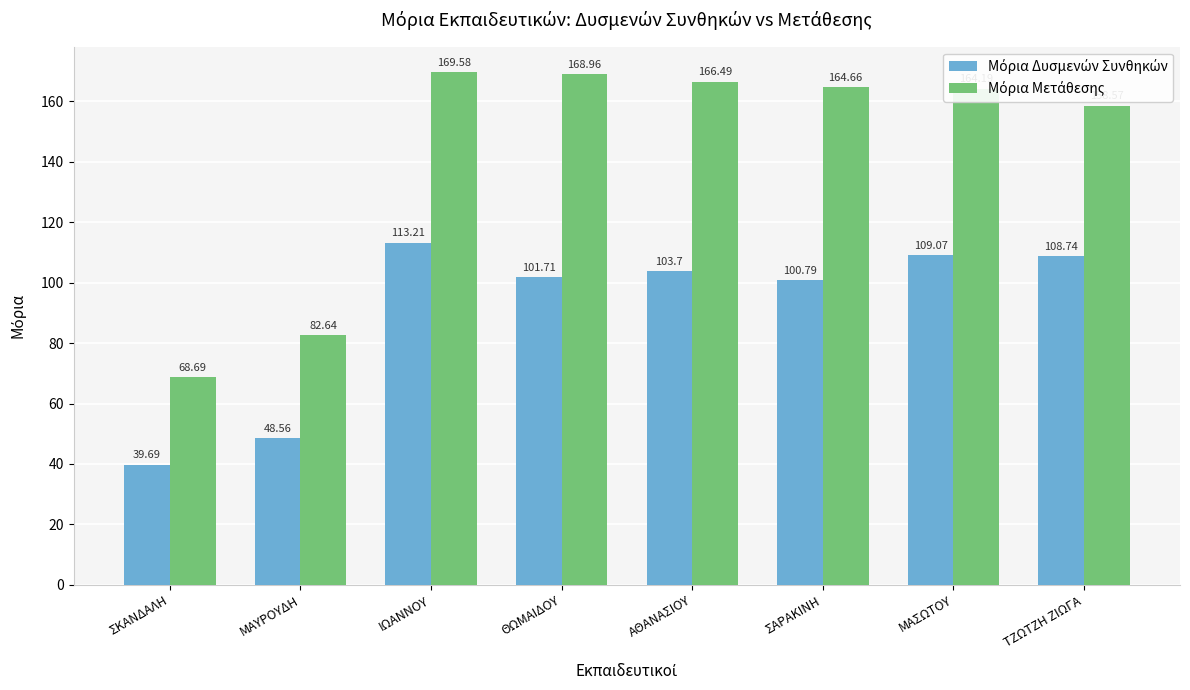

What is the total value across all series at ΘΩΜΑΙΔΟΥ?

270.7